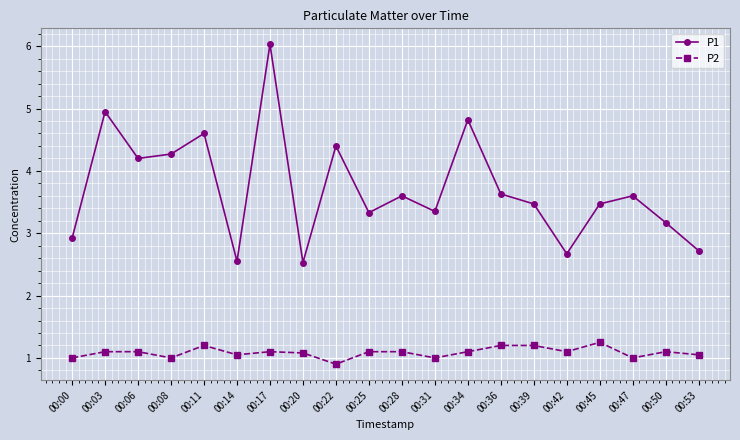

Is this an area chart (filled region under the line)?

No